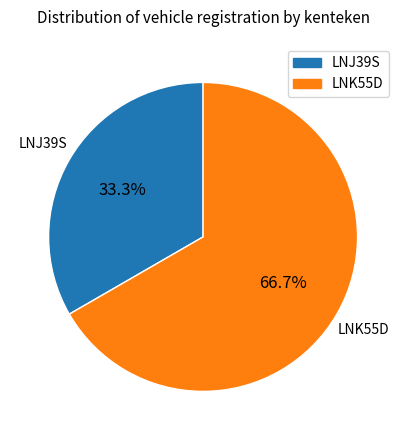

The LNJ39S slice represents 33% of the pie. True or false?

True